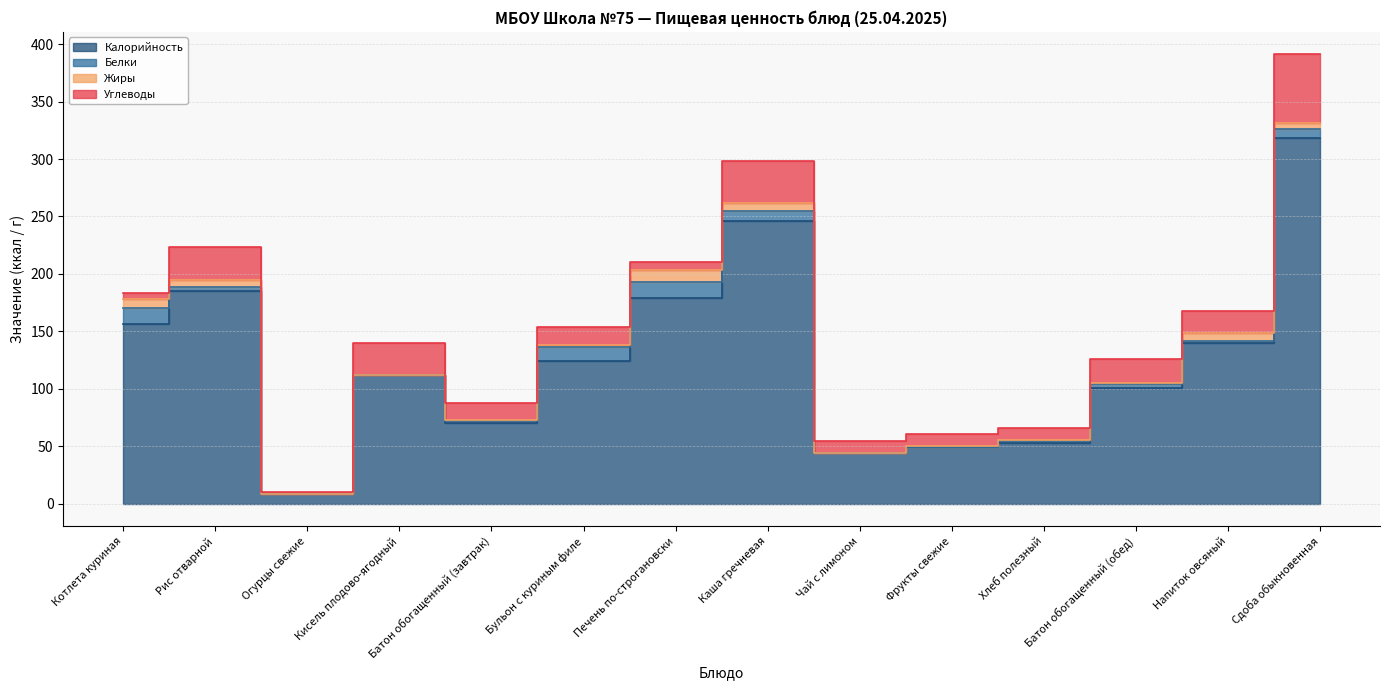

Reading right to left, what are all the values shown in this chart?

Калорийность: 318.0	140.0	101.0	53.0	49.0	44.0	246.0	179.0	124.0	70.0	112.0	8.0	185.0	156.0
Белки: 8.1	2.0	2.9	1.8	0.4	0.3	8.5	13.7	12.7	2.0	0.0	0.5	3.7	14.6
Жиры: 5.2	6.4	1.1	0.3	0.4	0.1	7.3	10.5	1.0	0.7	0.0	0.0	6.3	7.9
Углеводы: 59.9	19.0	21.0	10.8	10.8	10.5	36.6	7.5	15.9	14.5	28.0	1.5	28.5	5.2